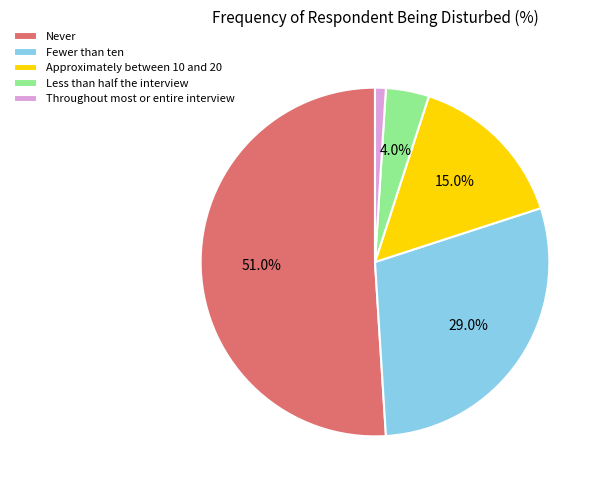

To the nearest percent, what is the average slice percentage?

20%